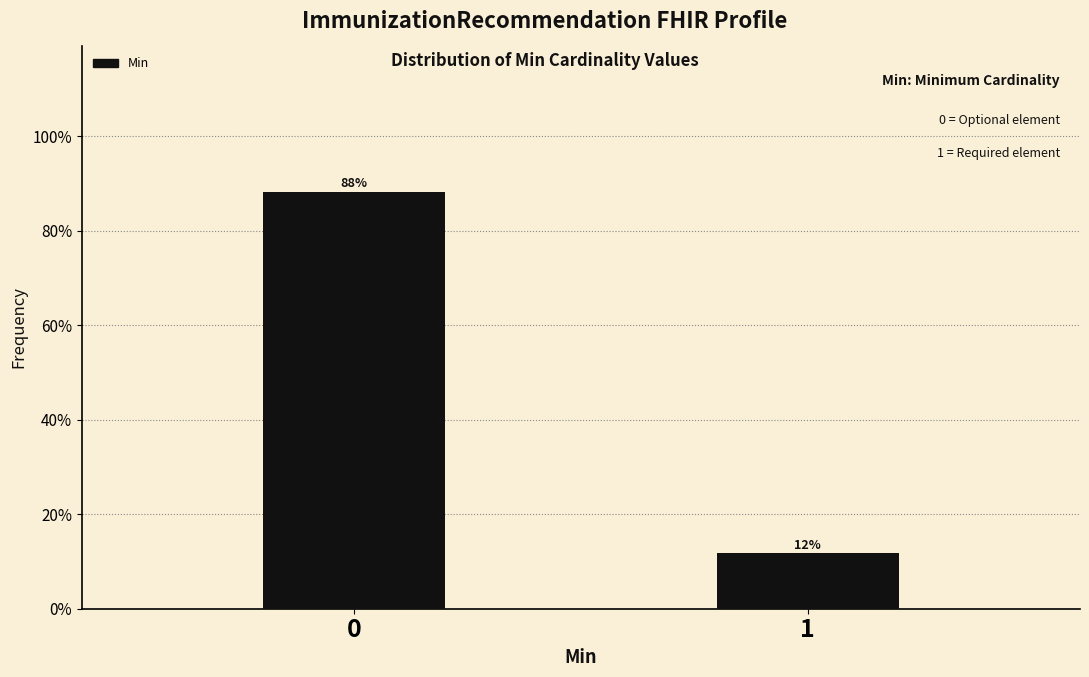

What is the value of the 1st bar from the left?

88.2